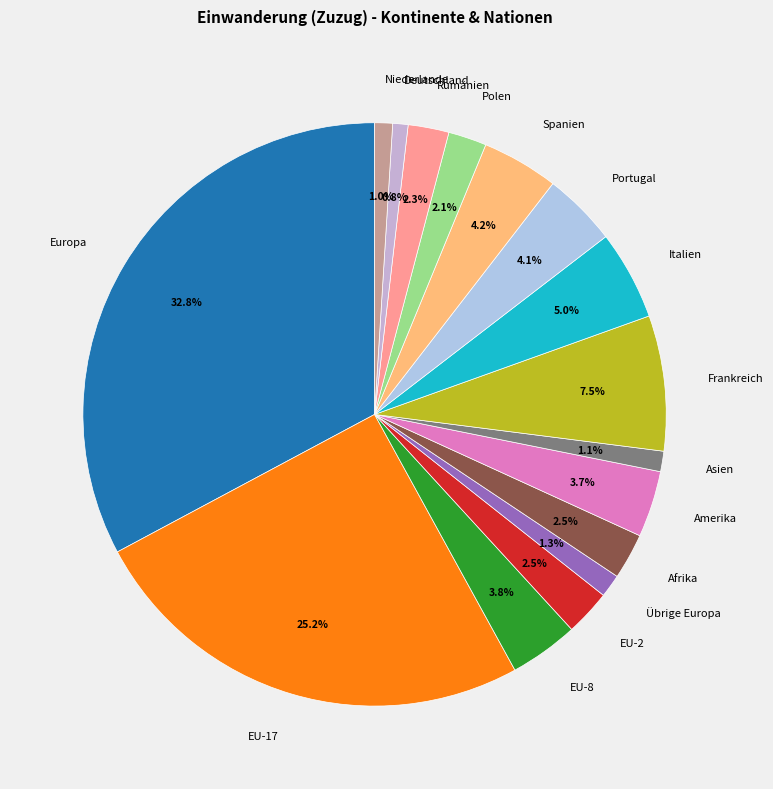

To the nearest percent, what percentage of the pie is Amerika?

4%